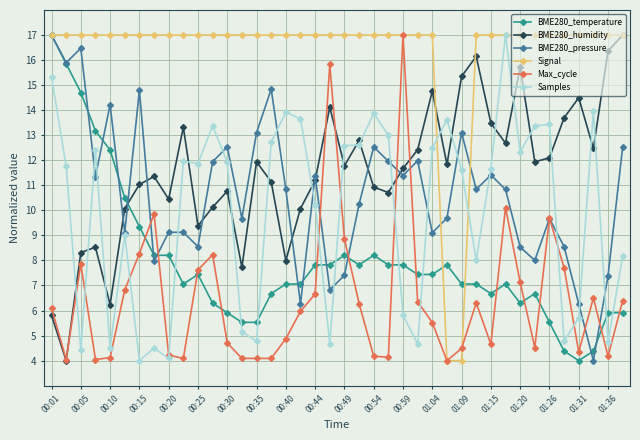

What is the value of the Max_cycle point at the 21st from the left?

8.9